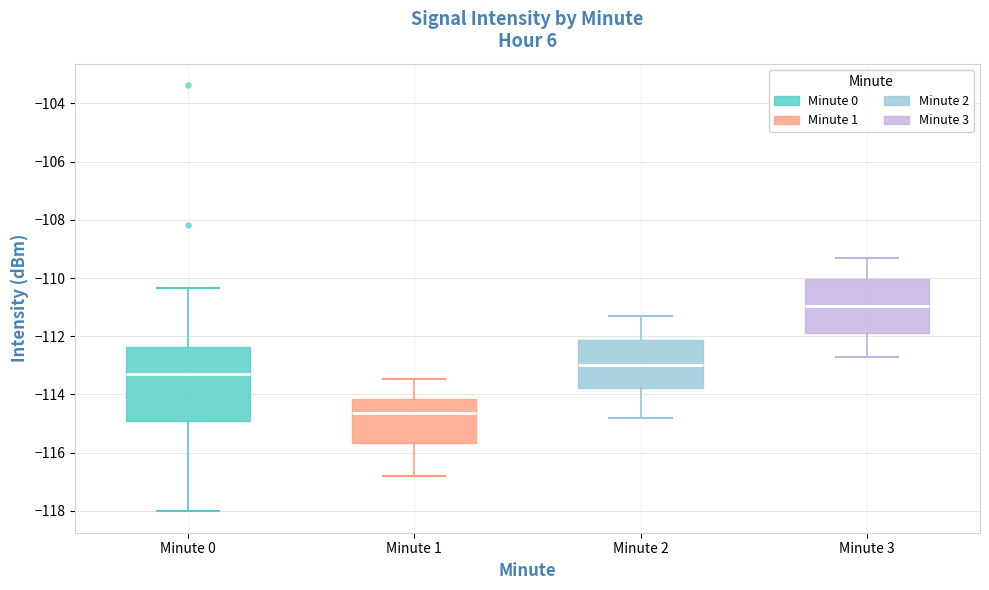

Reading left to right, read every box against the y-axis: the position of its median line, the range the box covers, and the ends of its whiskers. The values are not printed on the chart, so give them approximately, as read against the axis.

Minute 0: median -113.2, box -115.0 to -112.4, whiskers -118.0 to -110.4
Minute 1: median -114.6, box -115.6 to -114.2, whiskers -116.8 to -113.4
Minute 2: median -113.0, box -113.8 to -112.2, whiskers -114.8 to -111.2
Minute 3: median -111.0, box -111.8 to -110.0, whiskers -112.6 to -109.2